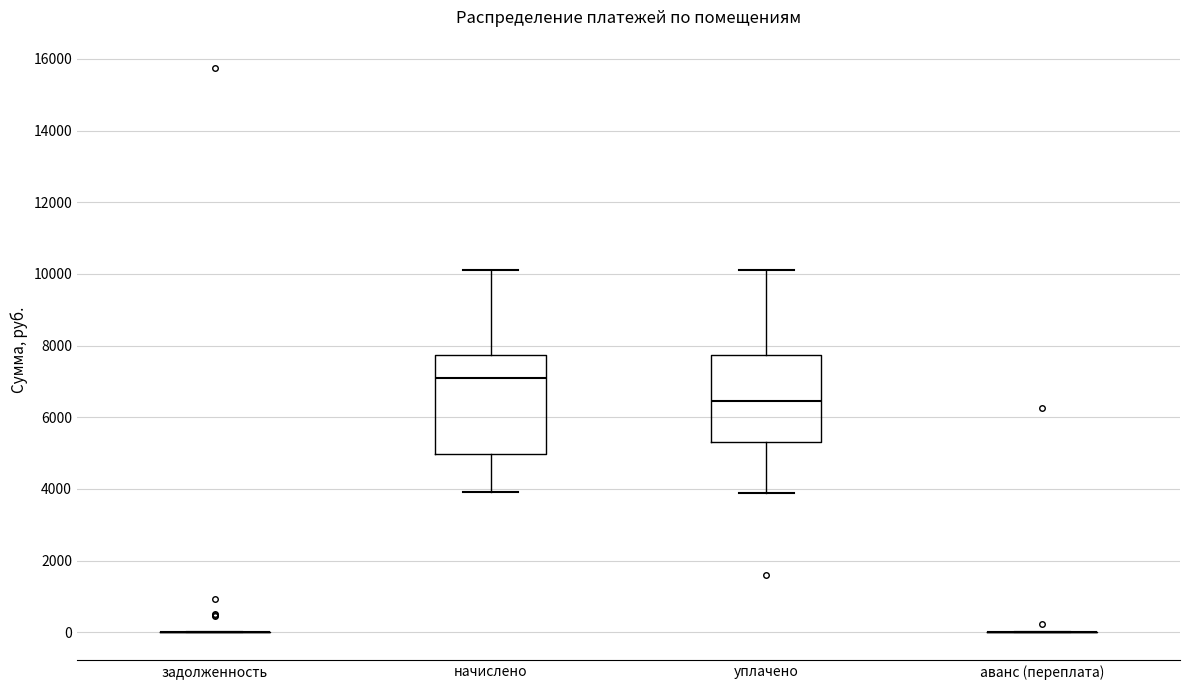

Reading left to right, read every box against the y-axis: the position of its median line, the range the box covers, and the ends of its whiskers. The values are not printed on the chart, so give them approximately, as read against the axis.

задолженность: box collapsed to a line at 0, whiskers 0 to 0
начислено: median 7200, box 5000 to 7800, whiskers 3800 to 10000
уплачено: median 6400, box 5200 to 7800, whiskers 3800 to 10000
аванс (переплата): box collapsed to a line at 0, whiskers 0 to 0